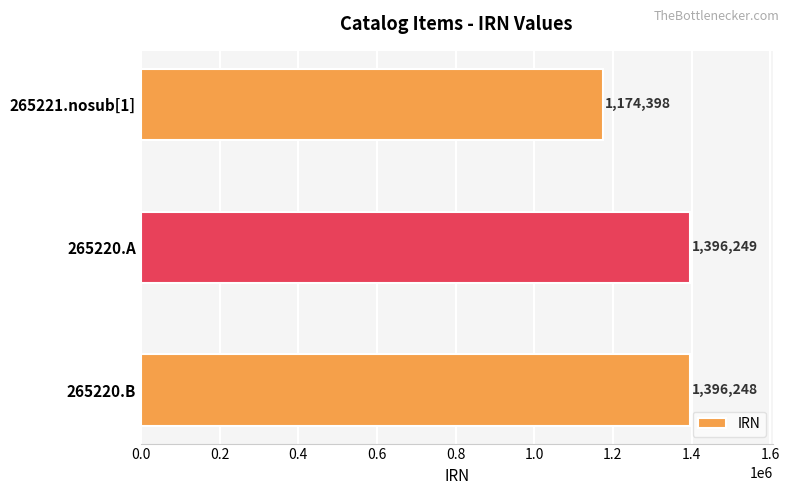

What is the average value?

1322298